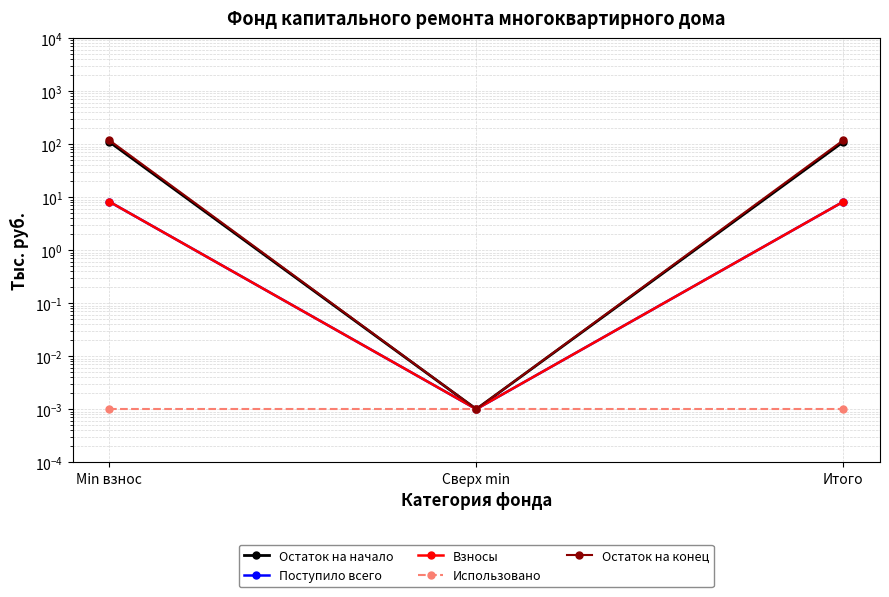

At Сверх min, list the series in order from largest to smallest.

Остаток на начало, Поступило всего, Взносы, Использовано, Остаток на конец